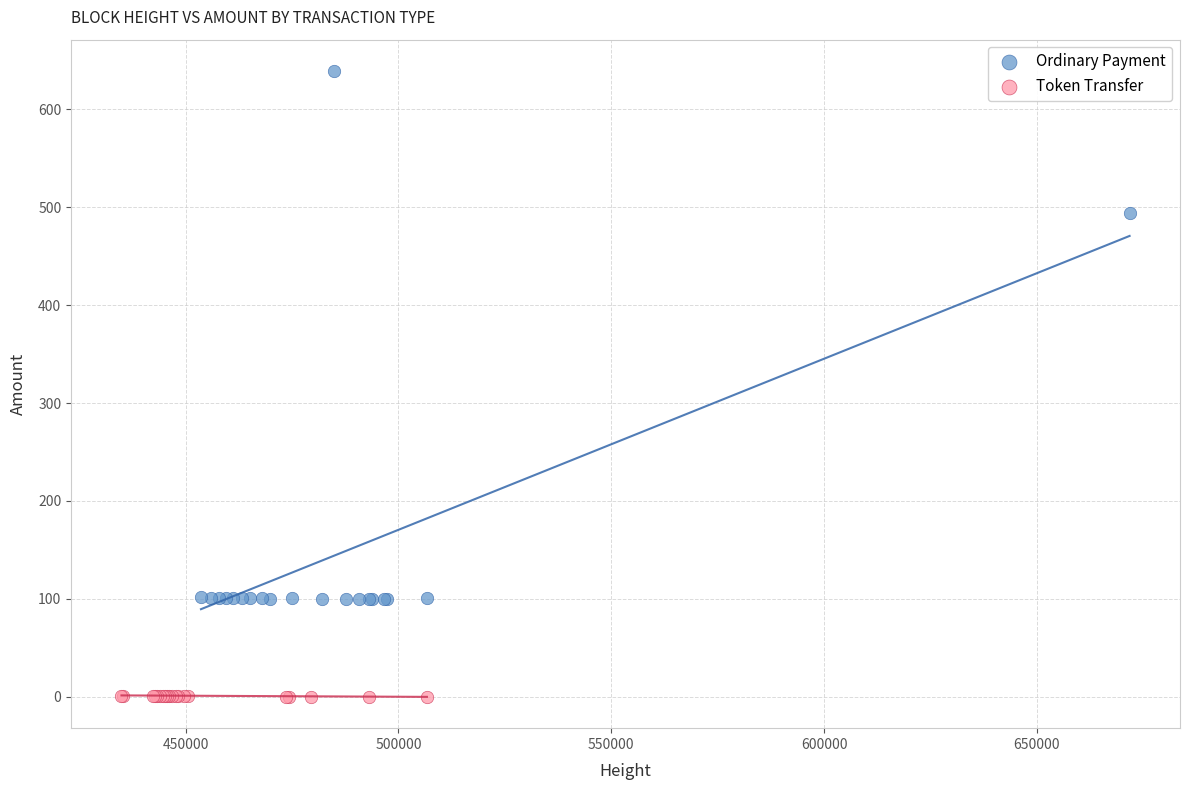

Which series has the widest spread of Y values?

Ordinary Payment